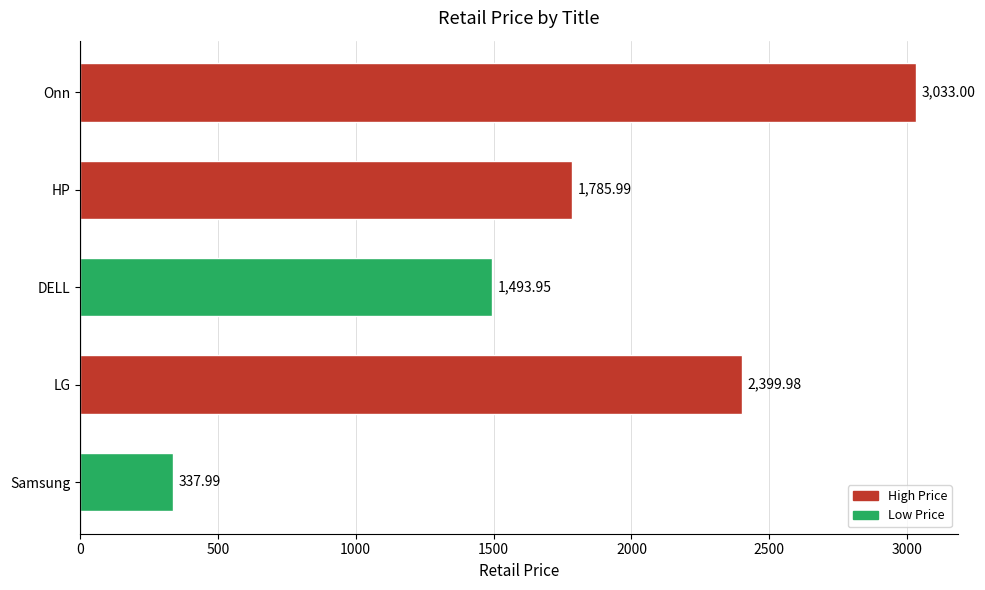

What is the smallest value displayed?

338.0